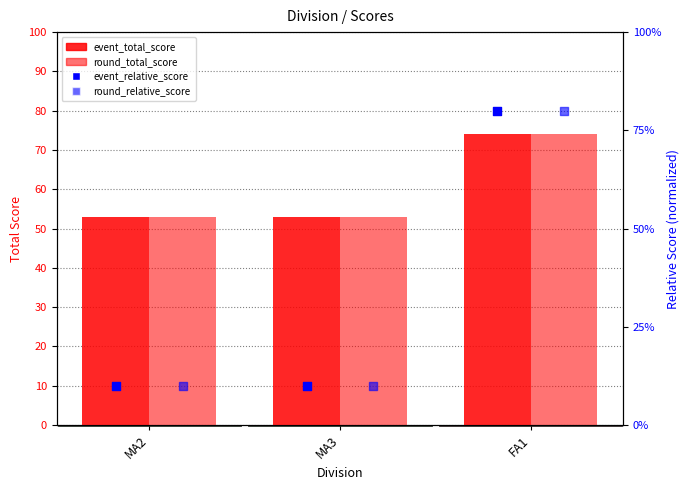

What are all the series names shown in the legend?

event_total_score, round_total_score, event_relative_score, round_relative_score